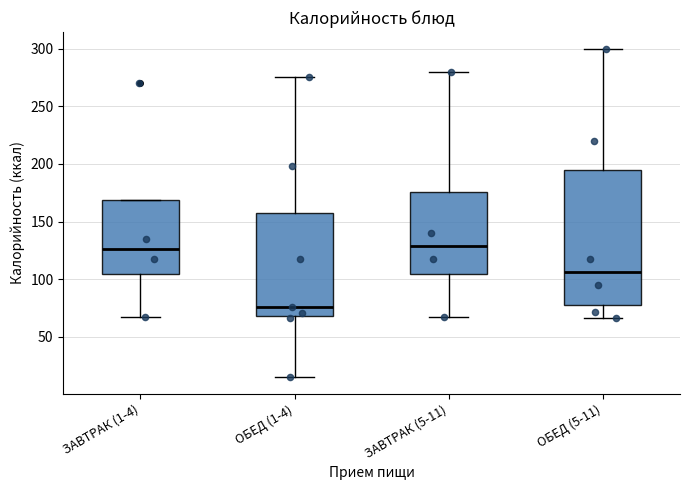

Reading left to right, transcribe this box plot: for each box, give where its median line is, the range the box spans, and where its two whiskers end, as read against the y-axis. The values are not printed on the chart, so give them approximately, as read against the axis.

ЗАВТРАК (1-4): median 125, box 105 to 170, whiskers 65 to 170
ОБЕД (1-4): median 75, box 70 to 160, whiskers 15 to 275
ЗАВТРАК (5-11): median 130, box 105 to 175, whiskers 65 to 280
ОБЕД (5-11): median 105, box 80 to 195, whiskers 65 to 300